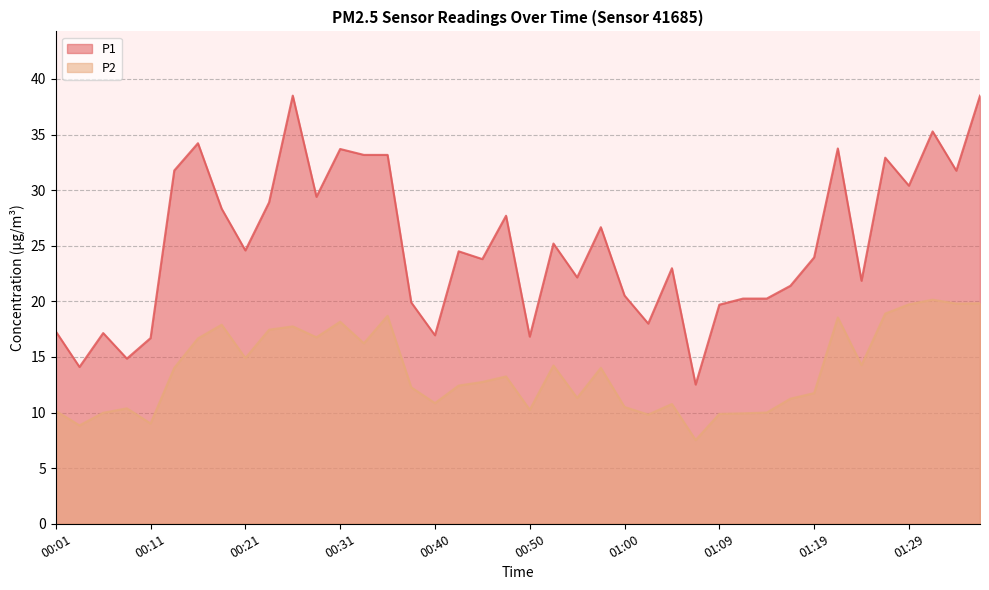

Between 00:01 and 00:06, which series saw the biggest shift?

P2